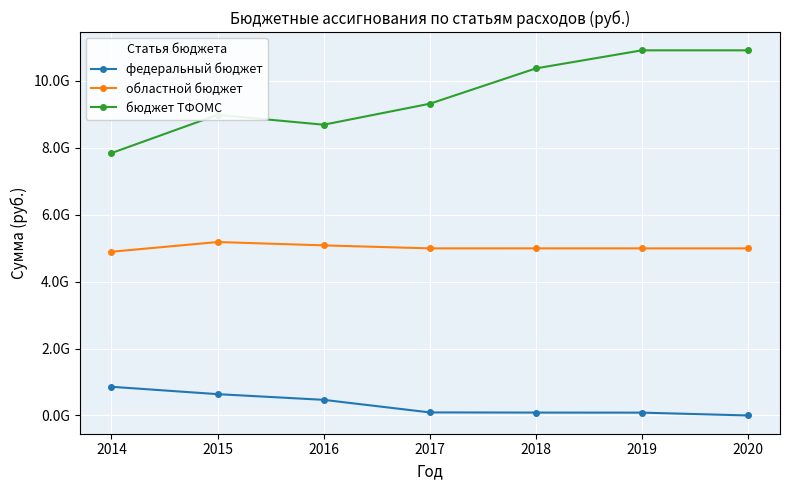

Reading left to right, transcribe all the data shown in this chart.

федеральный бюджет: 857147889.8	636866220.2	466832400.0	91080100.0	86275300.0	84442700.0	0.0
областной бюджет: 4891416744.0	5181547610.5	5081978361.6	4991985354.7	4992246990.7	4991679614.3	4991679614.3
бюджет ТФОМС: 7839427400.0	8980440100.0	8686826900.0	9313583900.0	10369593900.0	10909676400.0	10909676400.0